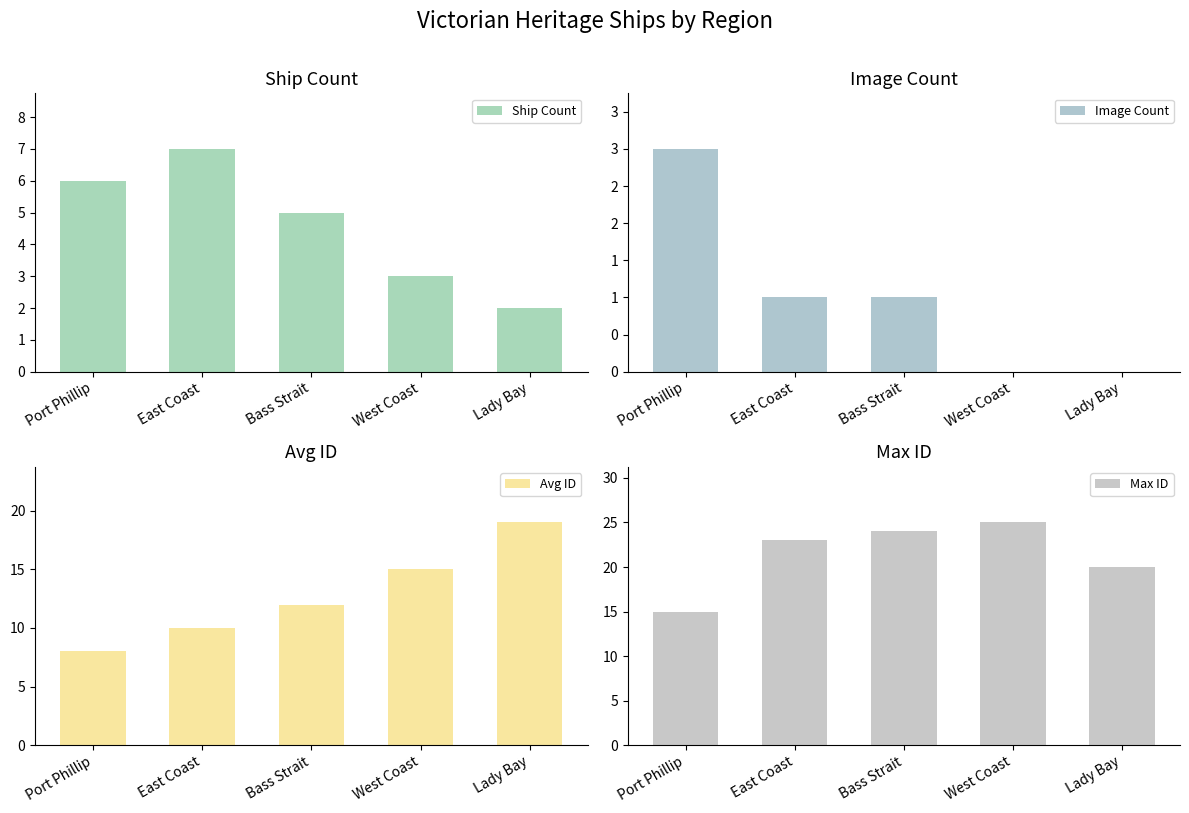

Read the Avg ID value at Lady Bay.

19